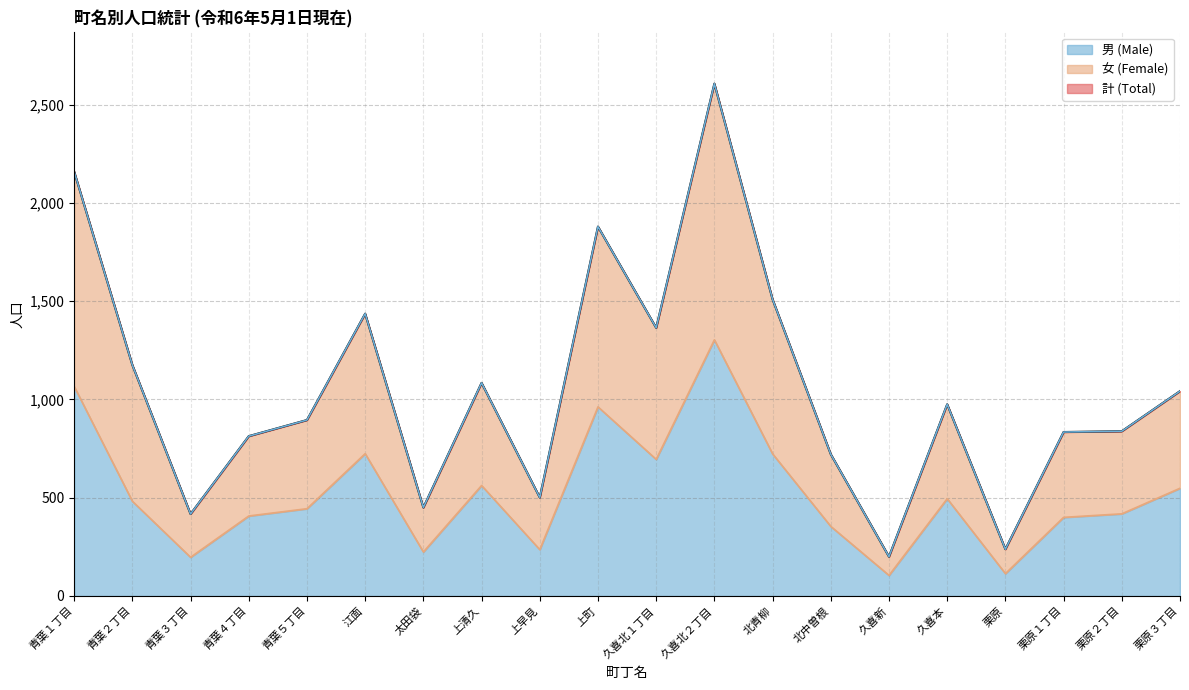

What is the lowest value of the 計 (Total) series?

200